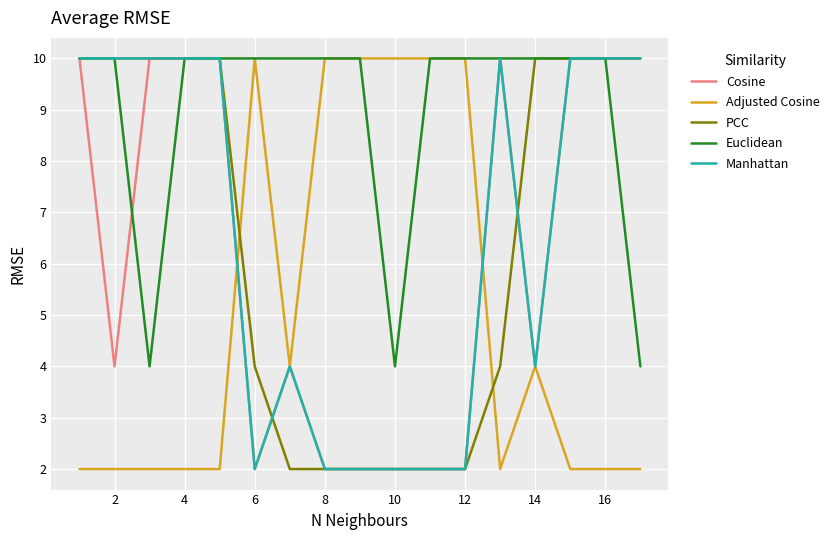

What is the greatest value displayed?

10